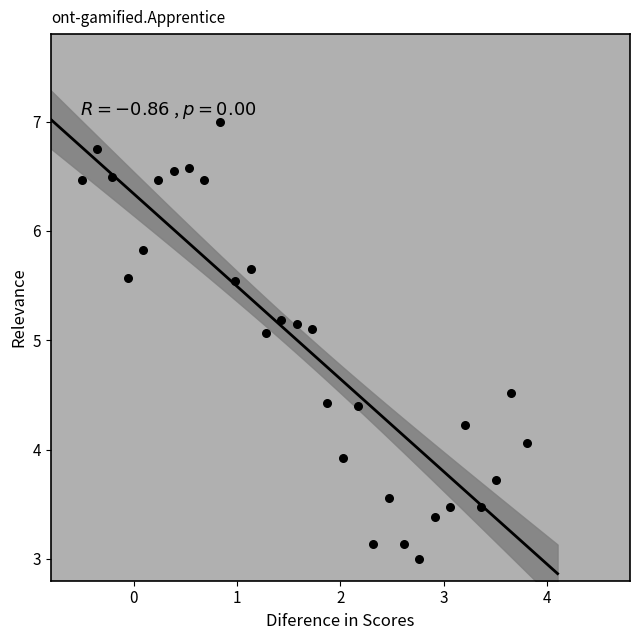

What is the range of X values (max minus min)?

4.3